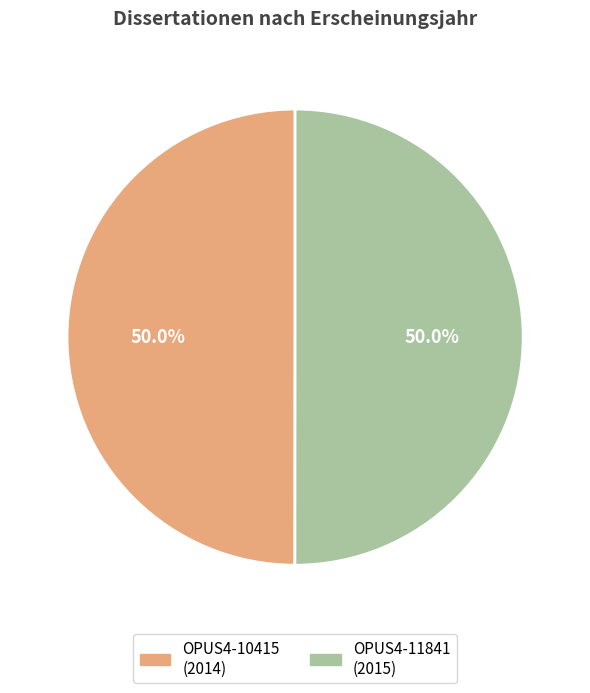

Combined, what portion of the pie is OPUS4-10415 and OPUS4-11841?

100.0%